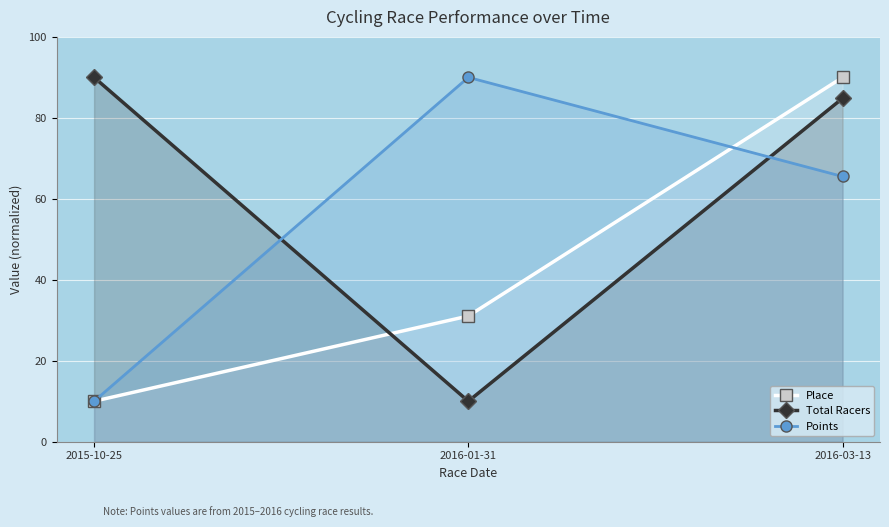

List the series in order of their overall mean, lowest first.

Place, Points, Total Racers